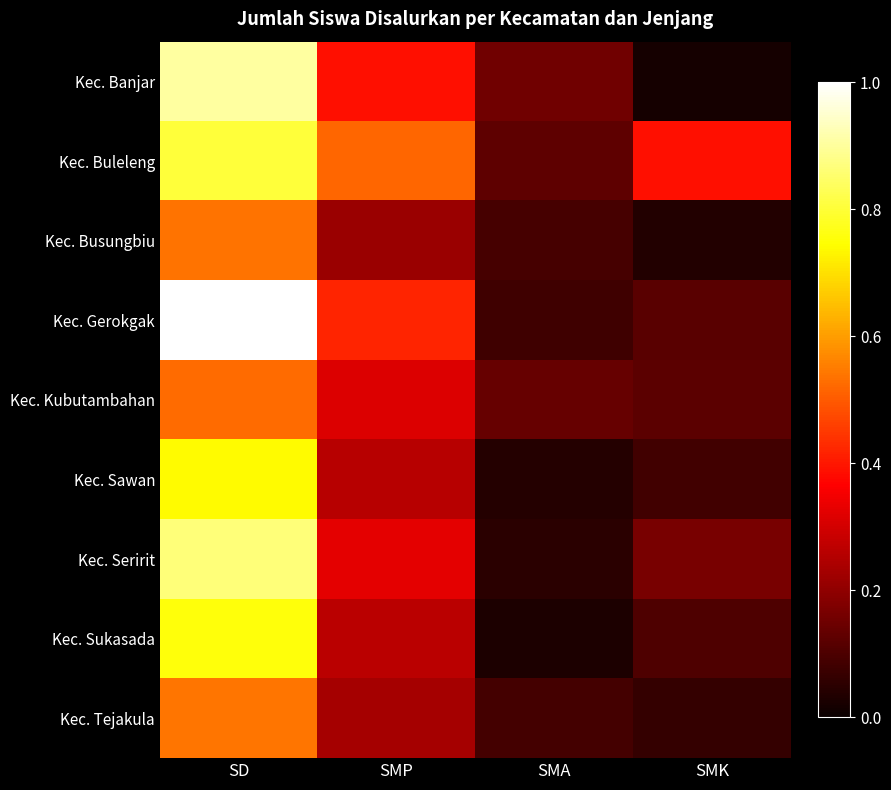

Count the number of categories in the chart.

4